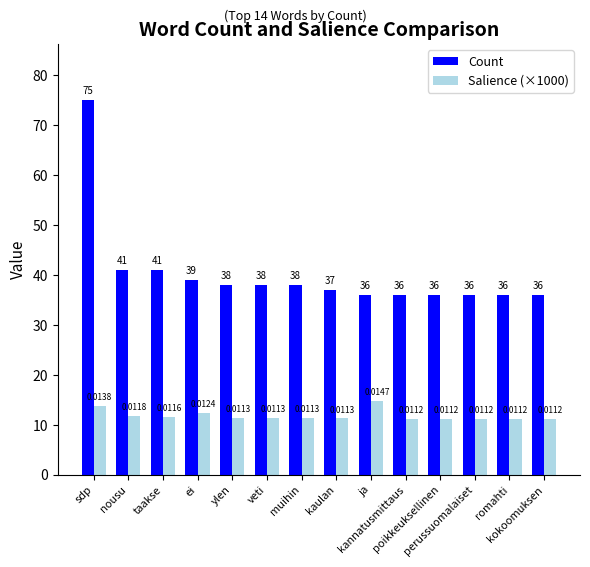

How many distinct data groups are displayed?

2